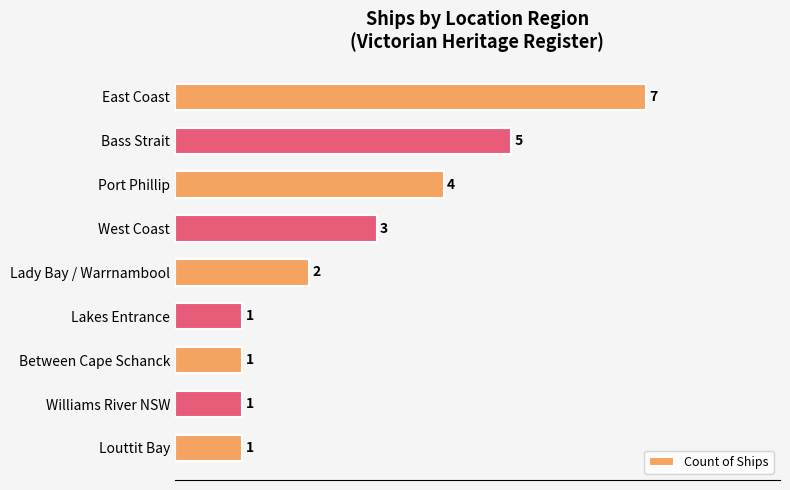

What is the maximum value shown in the chart?

7